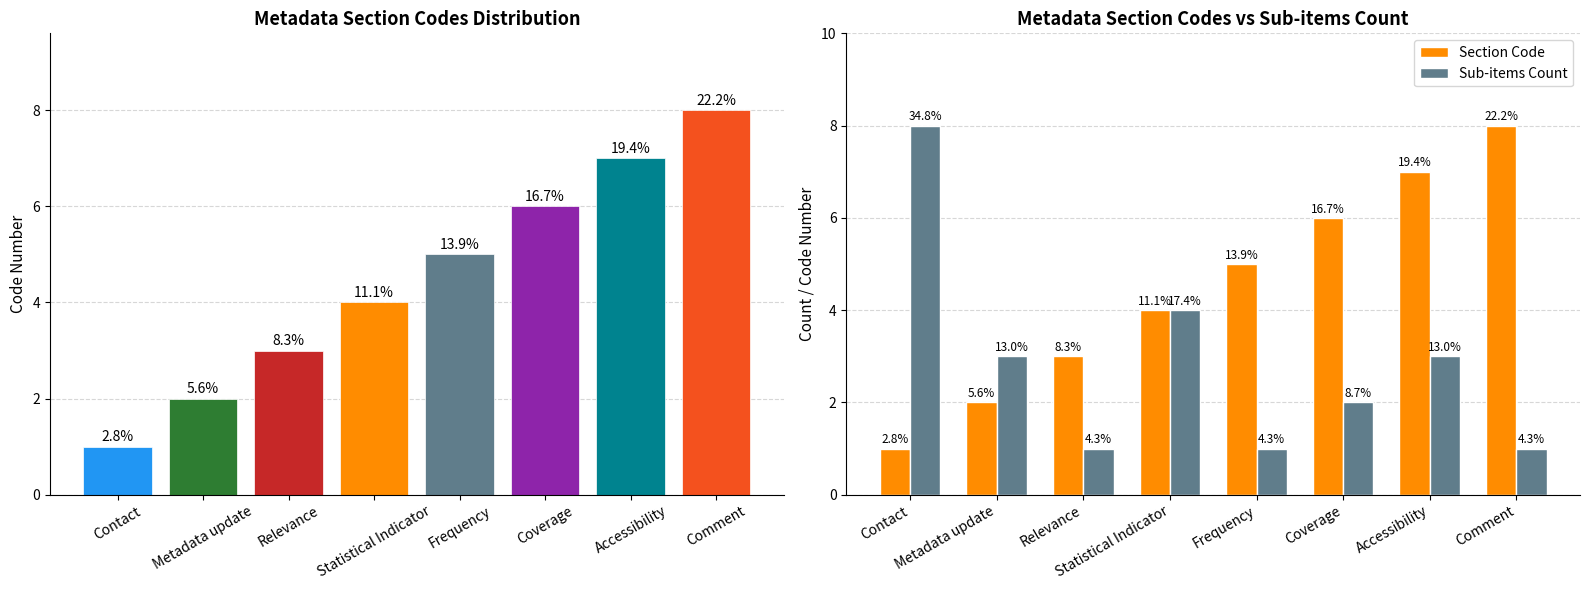

Are the bars horizontal?

No